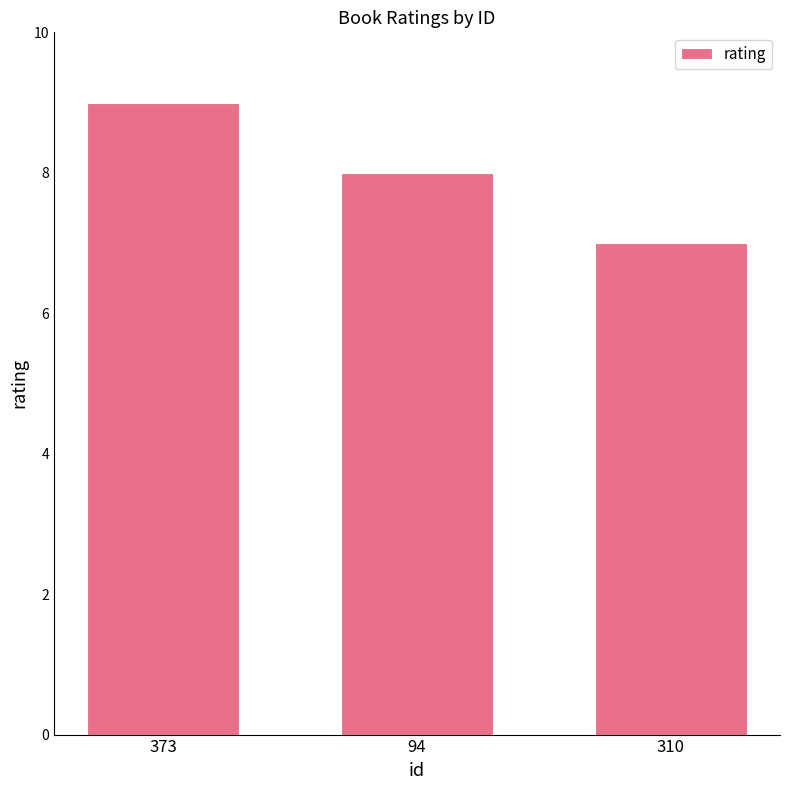

How many values are below 8?

1